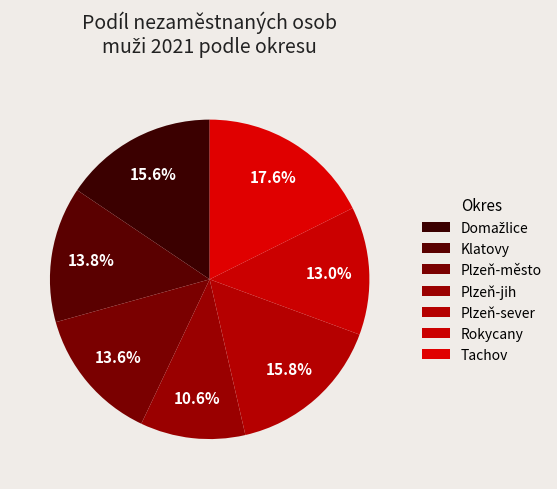

To the nearest percent, what is the difference between the Plzeň-sever and Tachov slice percentages?

2%